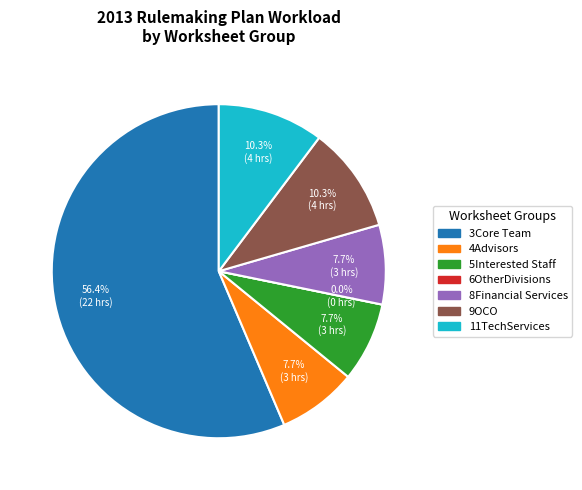

Between 11TechServices and 3Core Team, which is larger?

3Core Team